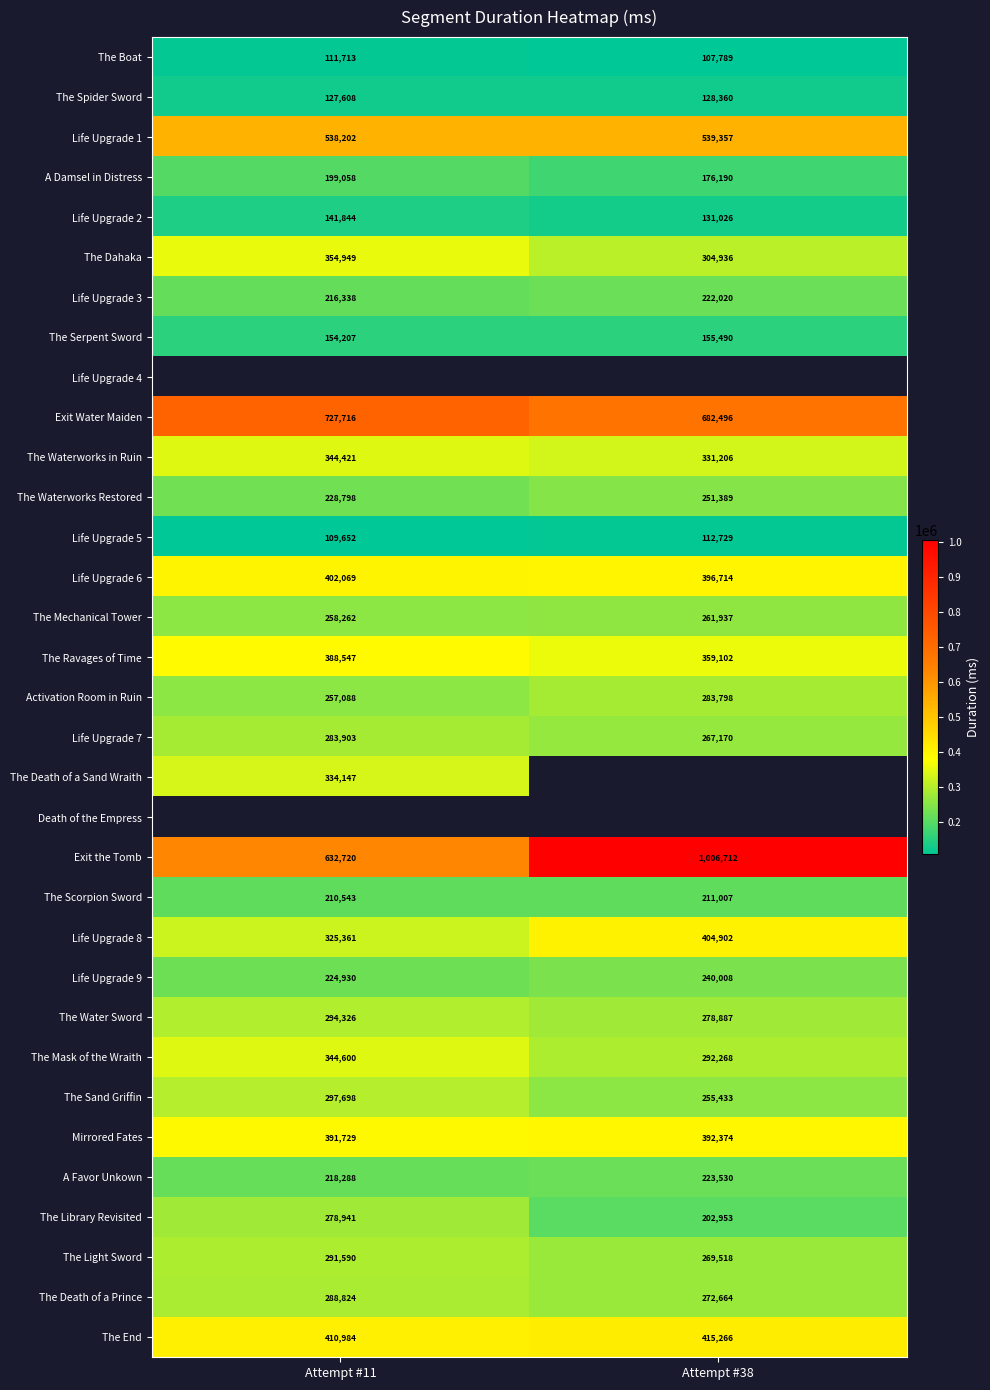

What is the average value of the Mirrored Fates series?

392052